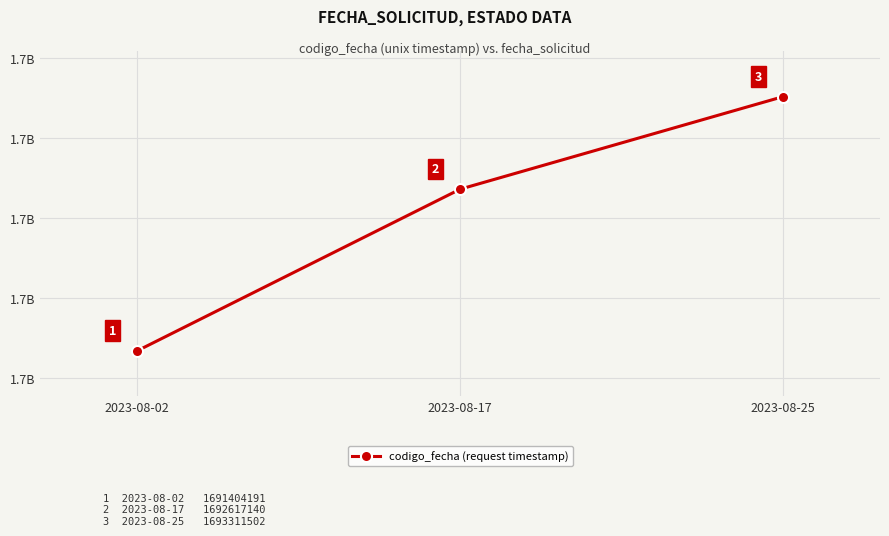

Is this an area chart (filled region under the line)?

No